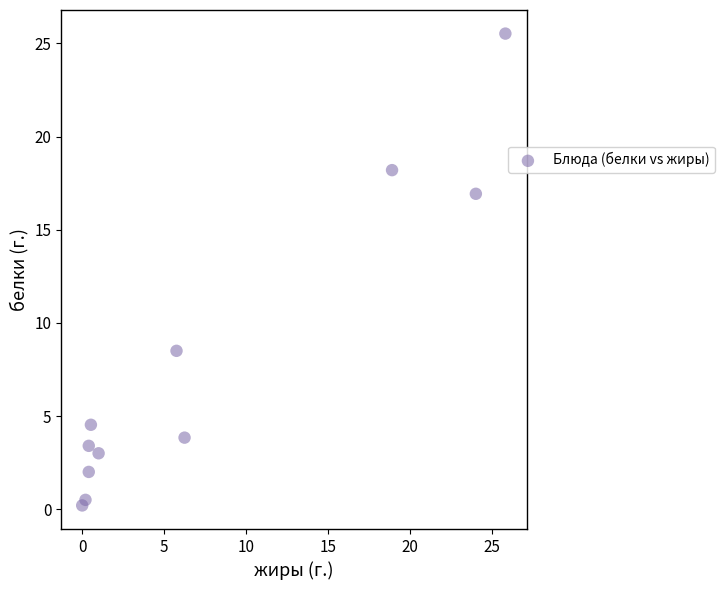

What Y value in the scatter plot is closest to 12?

8.5